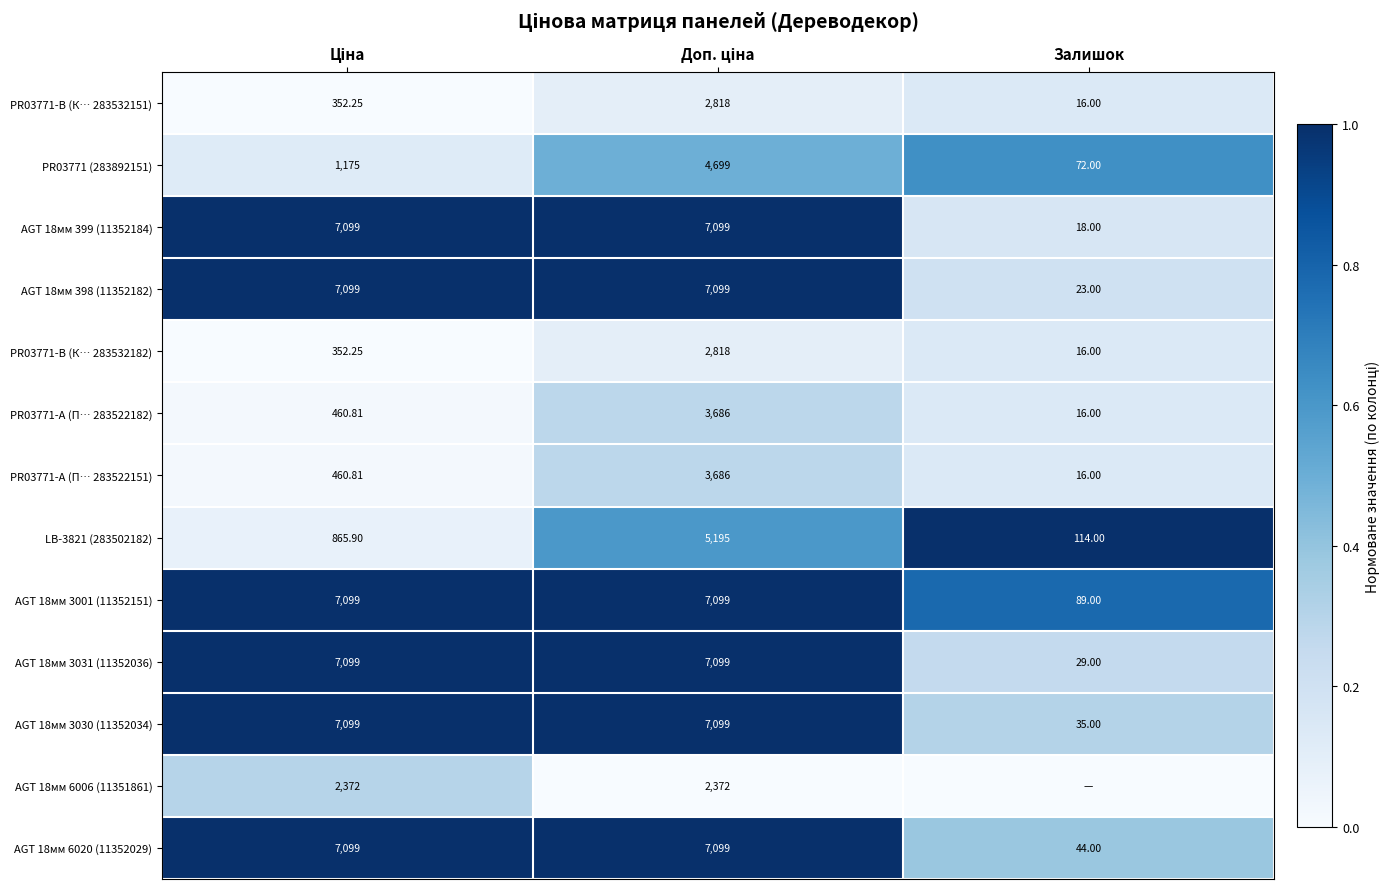

The AGT 18мм 3030 (11352034) series shows 0.5 at Залишок. True or false?

False